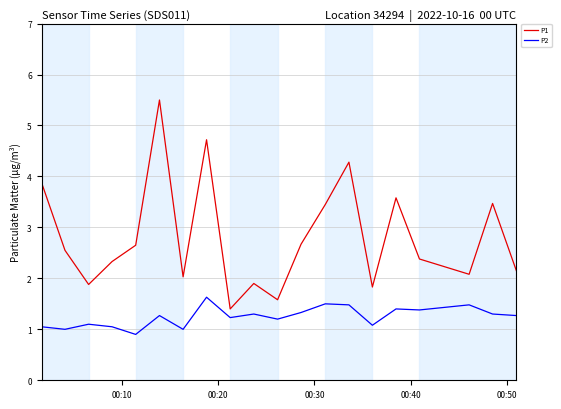

Which series has the widest spread of values?

P1